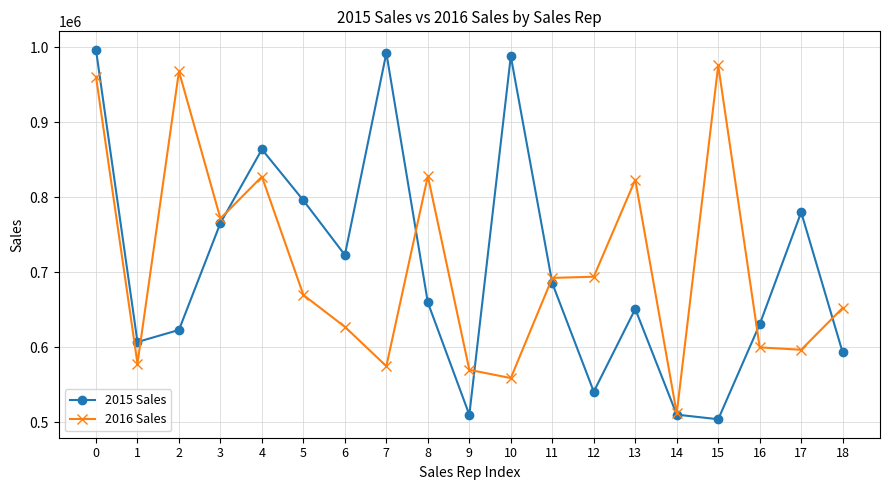

At which category does 2015 Sales reach its first local peak?

4